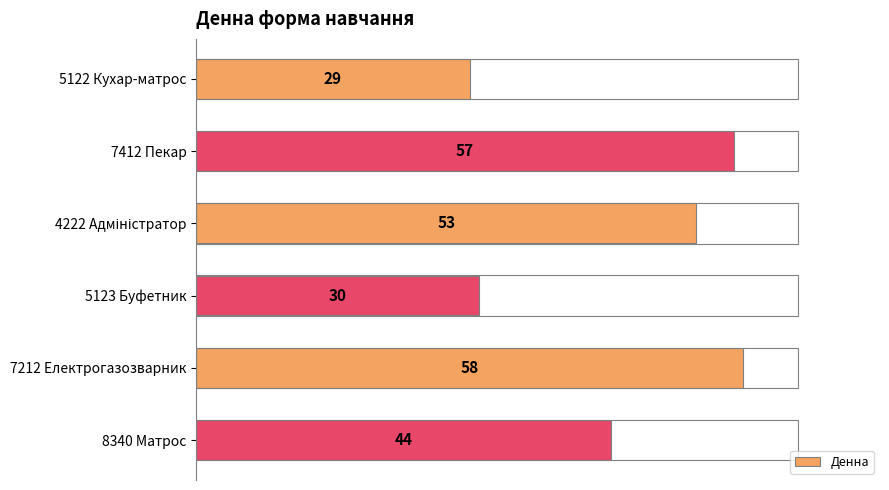

What is the value of the 1st bar from the top?

29